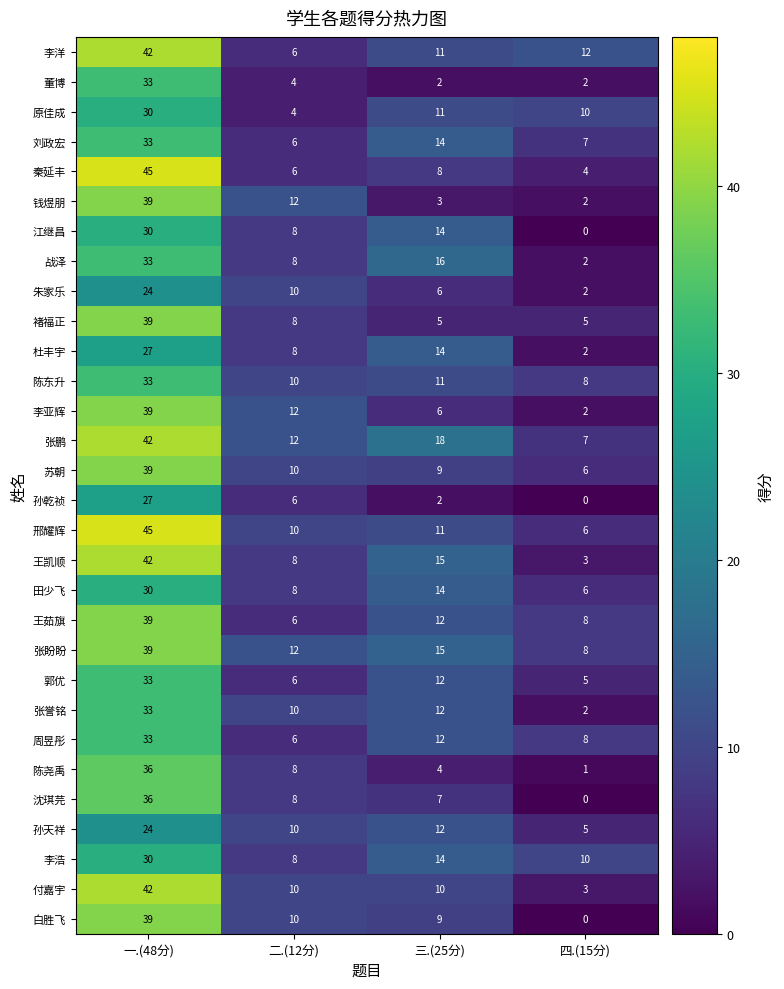

List the labels in order of 战泽 value, smallest first.

四.(15分), 二.(12分), 三.(25分), 一.(48分)